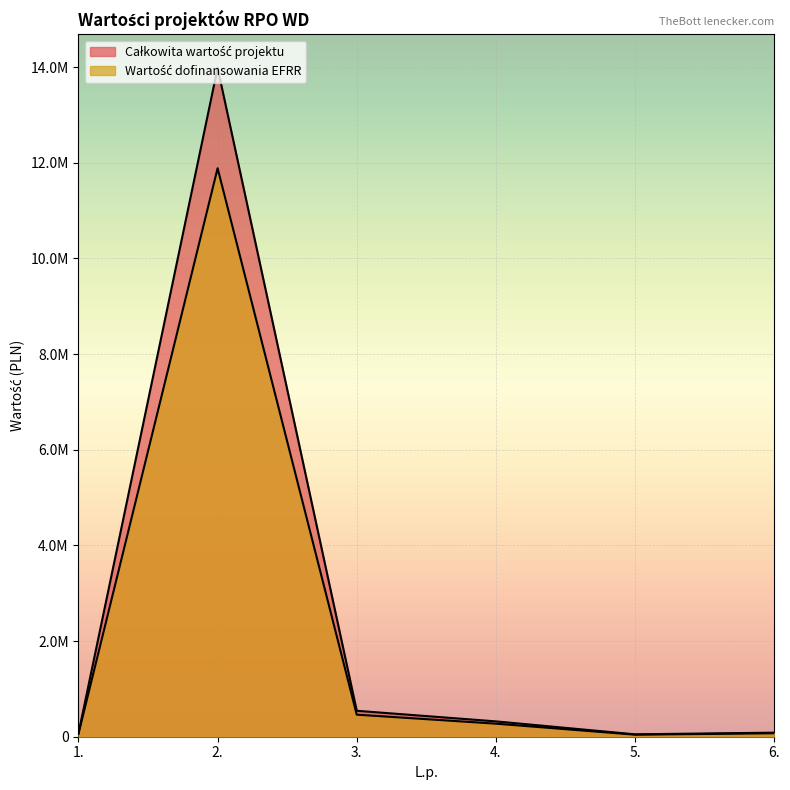

Which category has the lowest value in the Wartość dofinansowania EFRR series?

5.